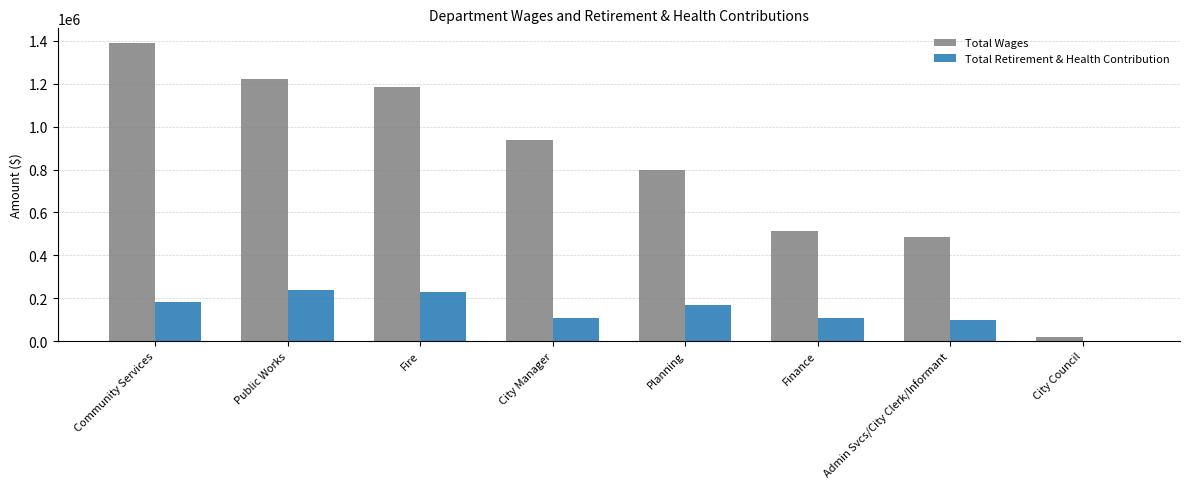

Is the value of Total Retirement & Health Contribution at Admin Svcs/City Clerk/Informant greater than the value of Total Wages at Planning?

No